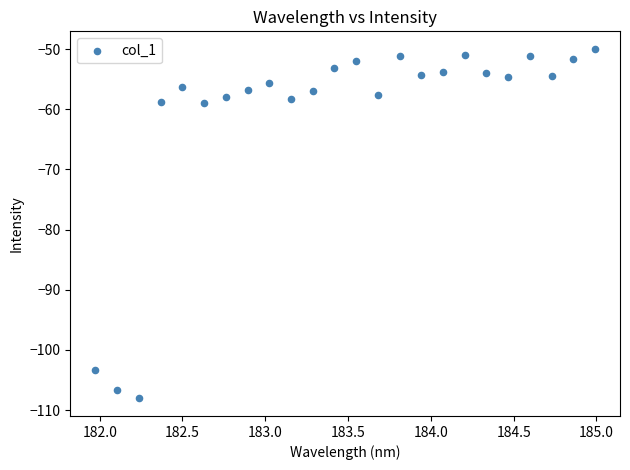

What is the range of Y values (max minus min)?

58.1